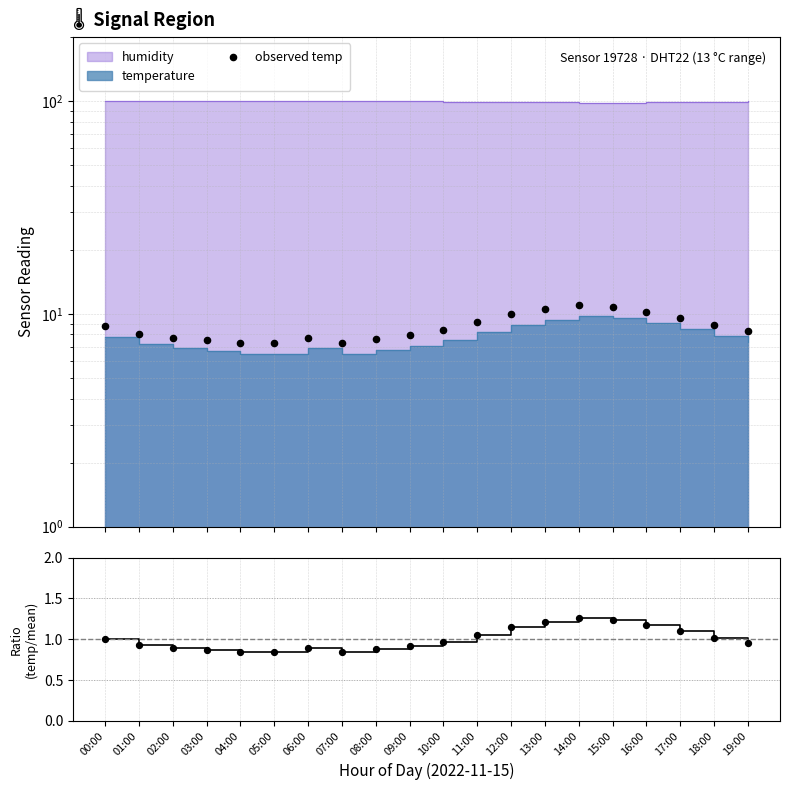

Which series reaches the minimum Y coordinate?

temp / mean(temp)